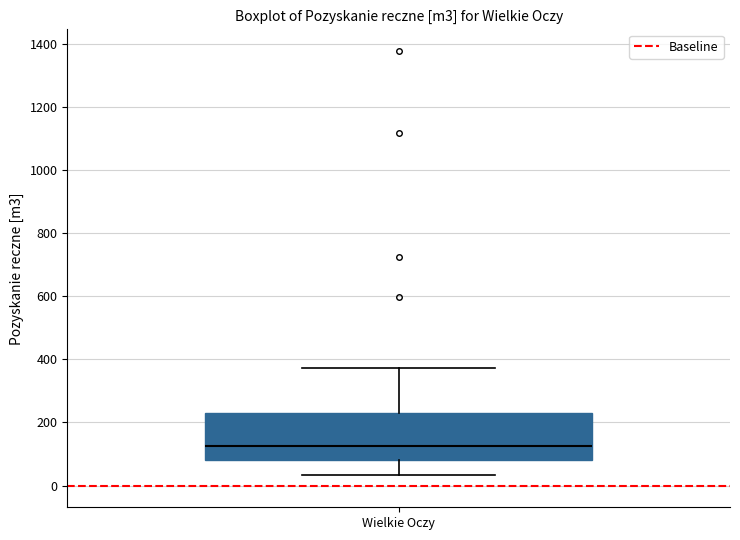

Transcribe this box plot: give where the median line is, the range the box spans, and where the two whiskers end, as read against the y-axis. The values are not printed on the chart, so give them approximately, as read against the axis.

median 120, box 80 to 220, whiskers 40 to 380